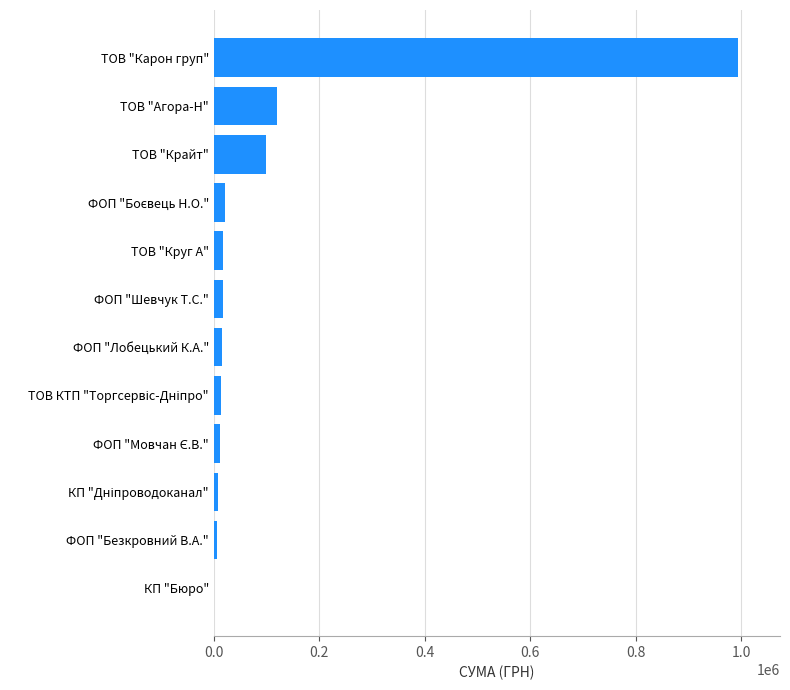

What is the average value?

110490.0